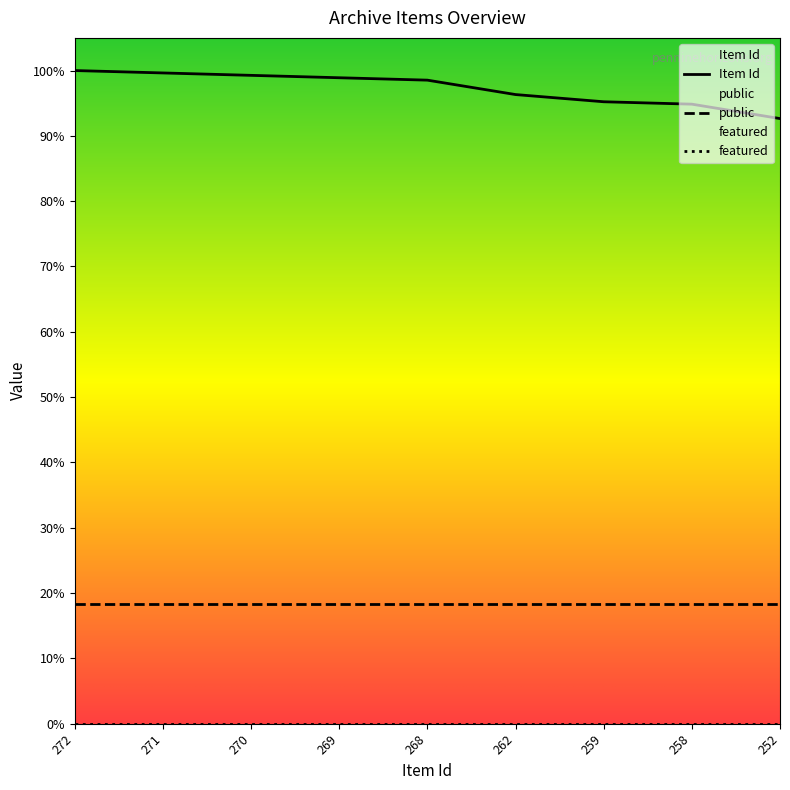

At how many categories does at least one series exceed 206?

9